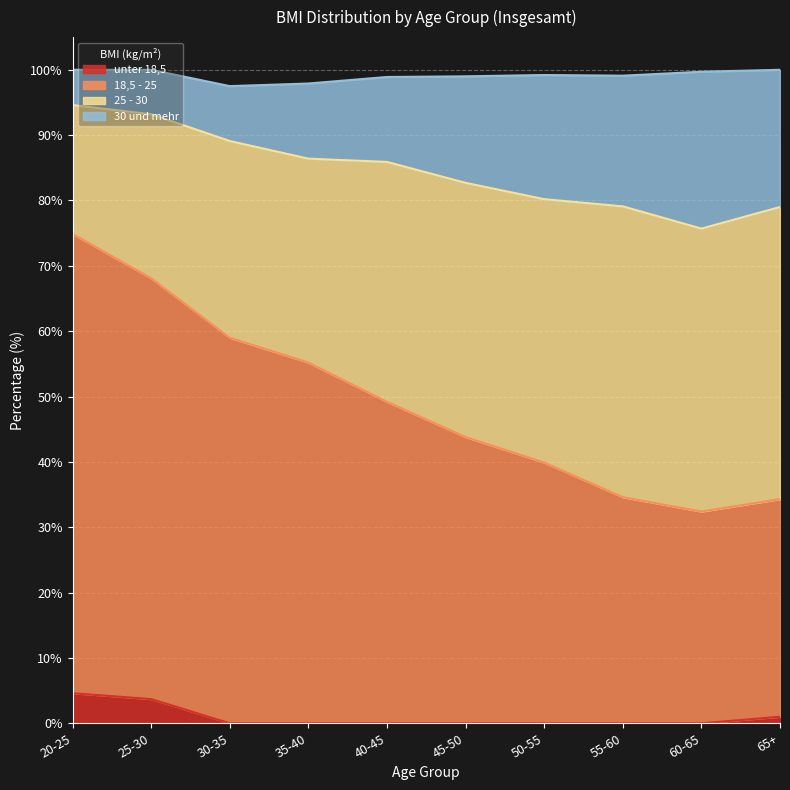

True or false: 30 und mehr and 18,5 - 25 intersect in this chart.

False